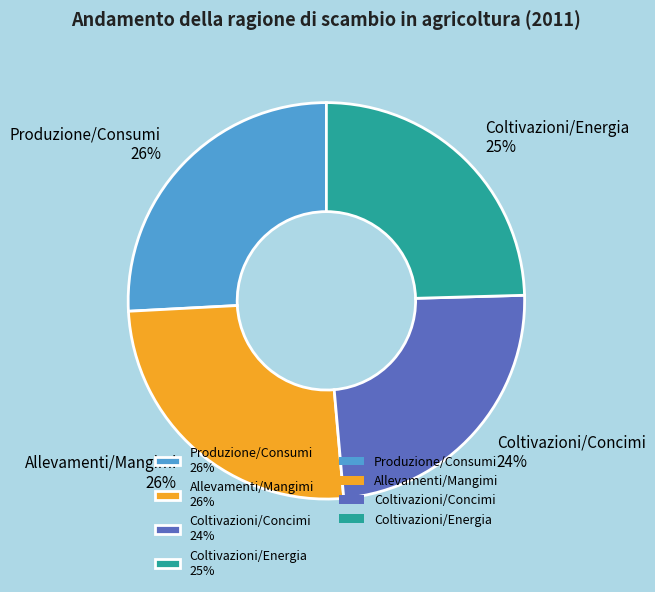

What percentage is the Coltivazioni/Concimi slice, to the nearest percent?

24%